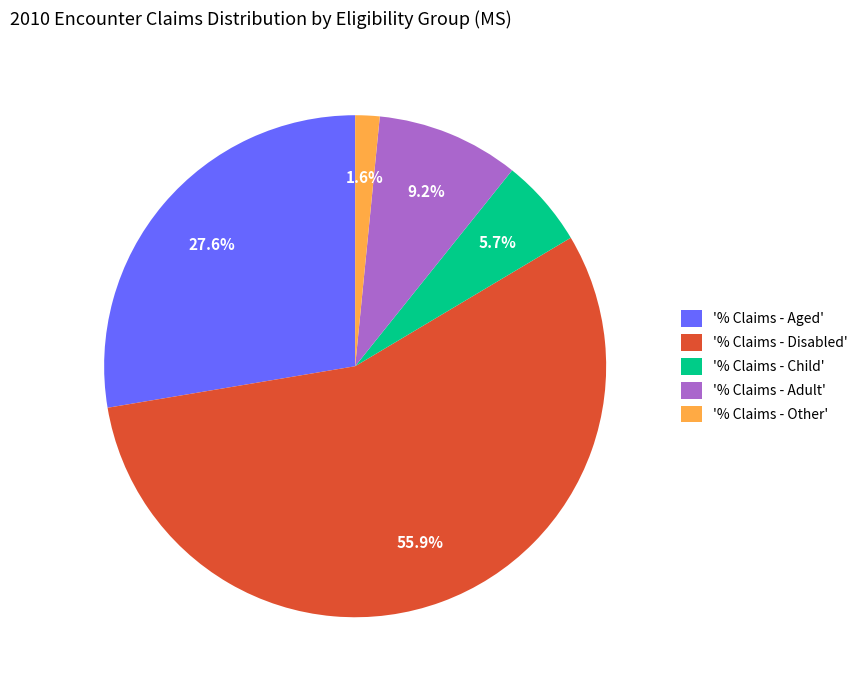

Which category has the smallest portion of the pie?

'% Claims - Other'